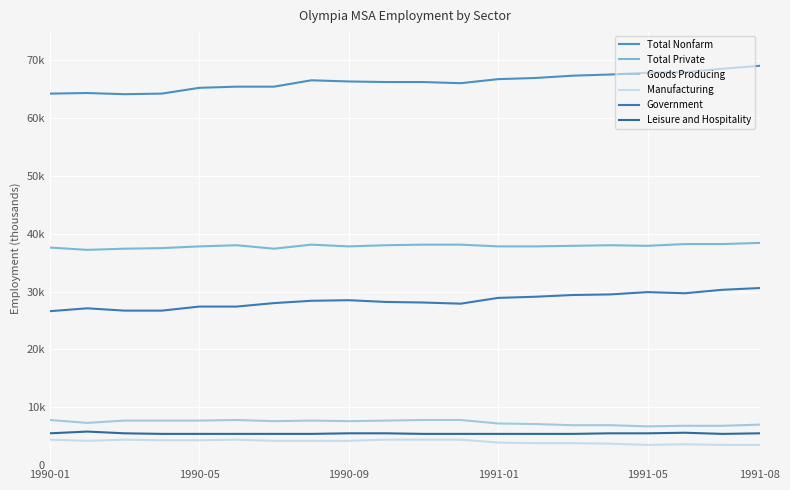

List the series in order of their peak value, lowest first.

Manufacturing, Leisure and Hospitality, Goods Producing, Government, Total Private, Total Nonfarm